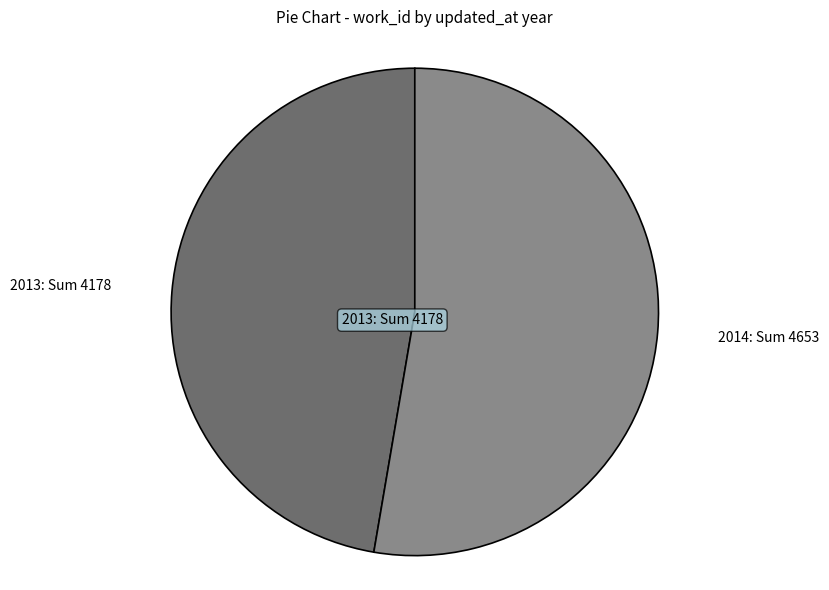

Do 2014: Sum 4653 and 2013: Sum 4178 together represent more than half of the pie?

Yes